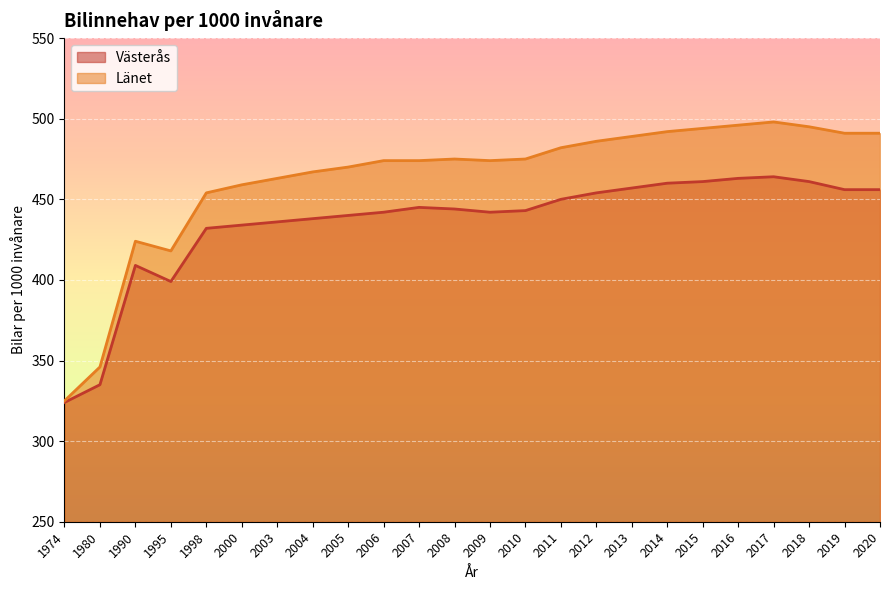

Which has a higher value, 2003 or 2005?

2005